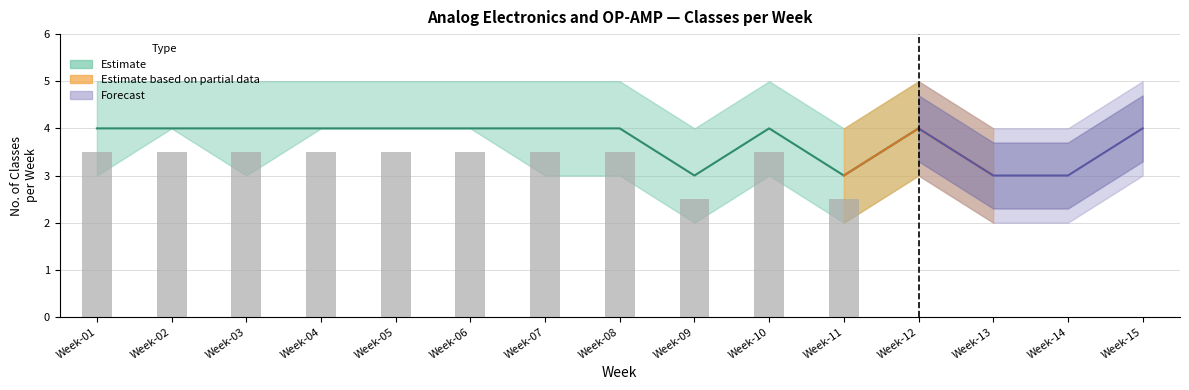

What is the value of the Classes per Week (lower) bar at the 1st from the left?

3